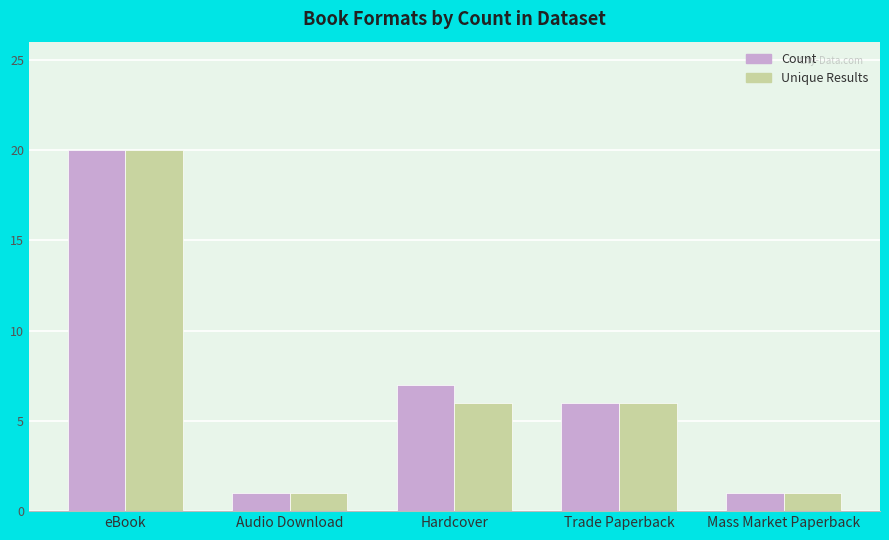

At which category is the sum across all series the highest?

eBook